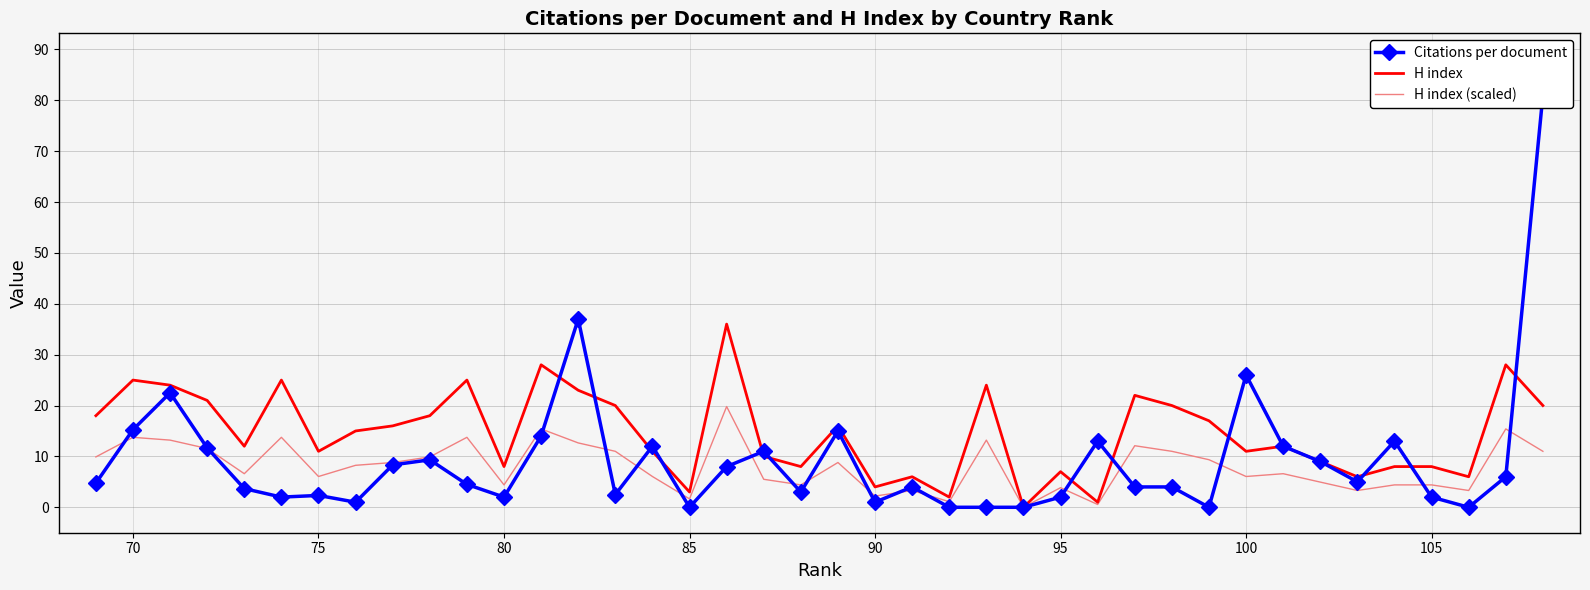

What is the difference between the maximum and second lowest values in the Citations per document series?

81.0